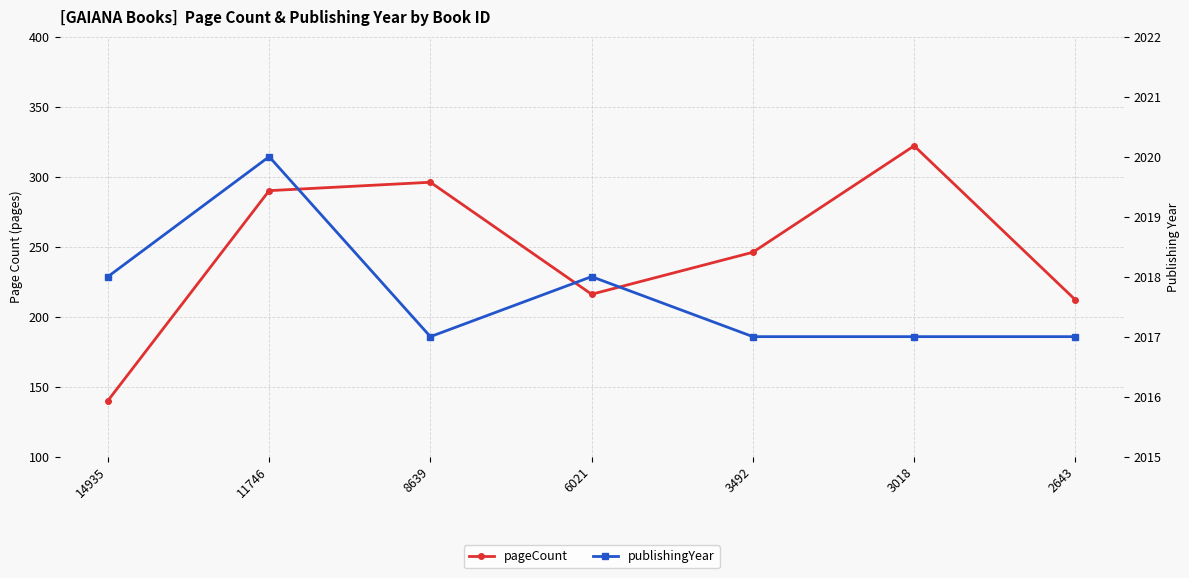

True or false: publishingYear and pageCount intersect in this chart.

False